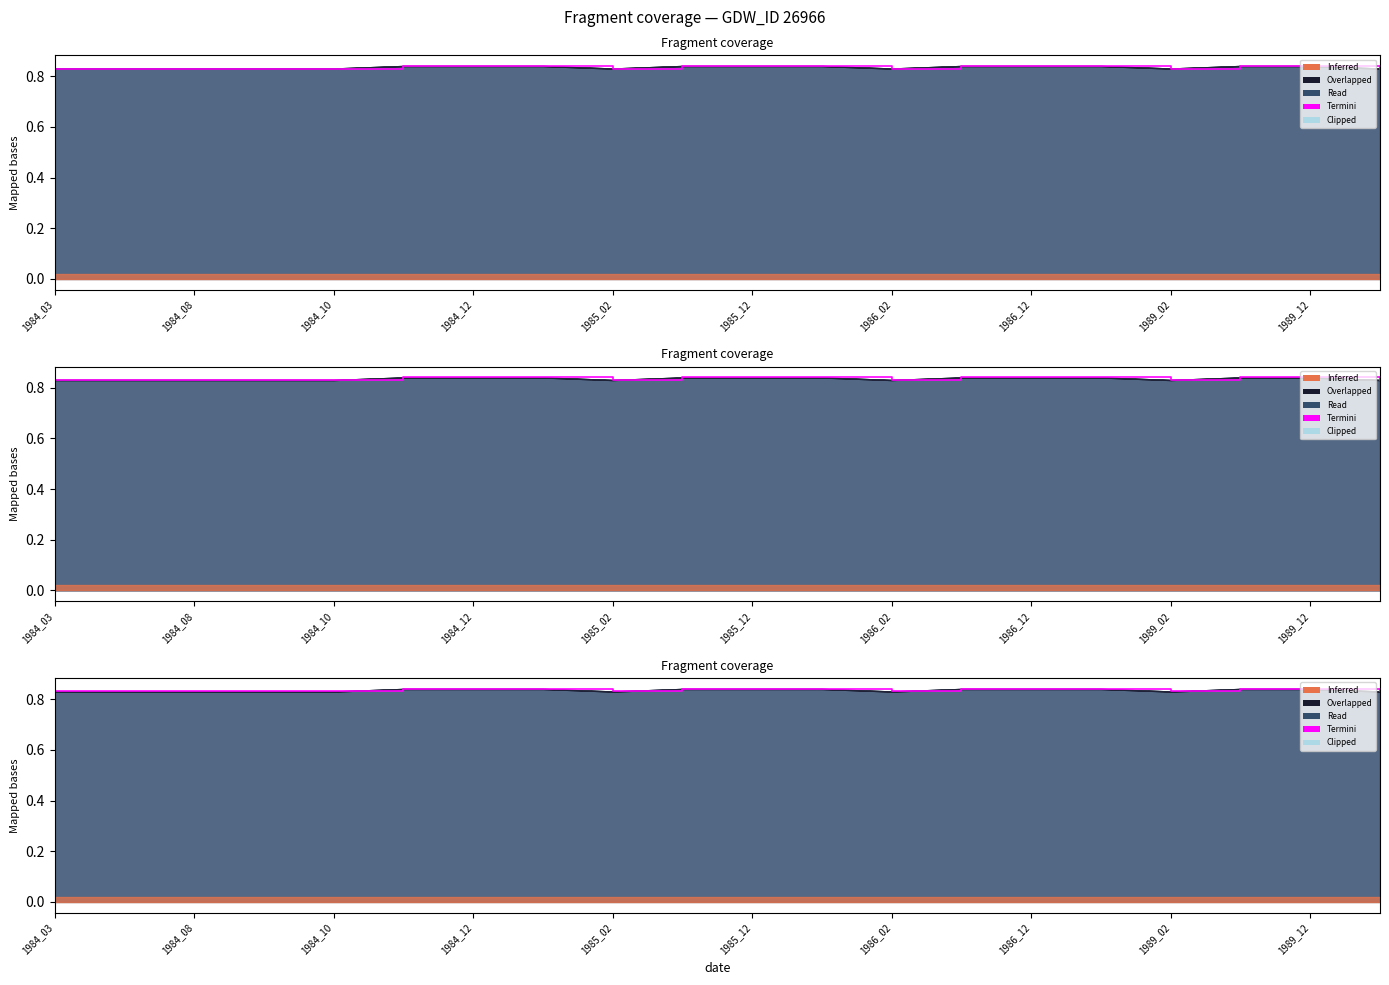

How many interior local valleys (lower than both neighbors) does the data have?

3